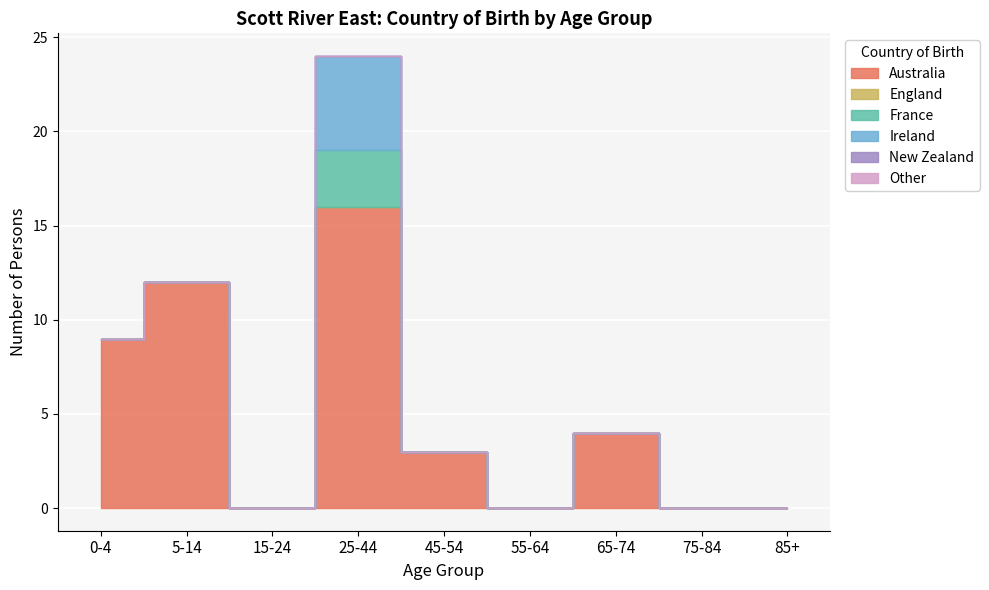

Reading left to right, transcribe all the data shown in this chart.

Australia: 9	12	0	16	3	0	4	0	0
England: 0	0	0	0	0	0	0	0	0
France: 0	0	0	3	0	0	0	0	0
Ireland: 0	0	0	5	0	0	0	0	0
New Zealand: 0	0	0	0	0	0	0	0	0
Other: 0	0	0	0	0	0	0	0	0